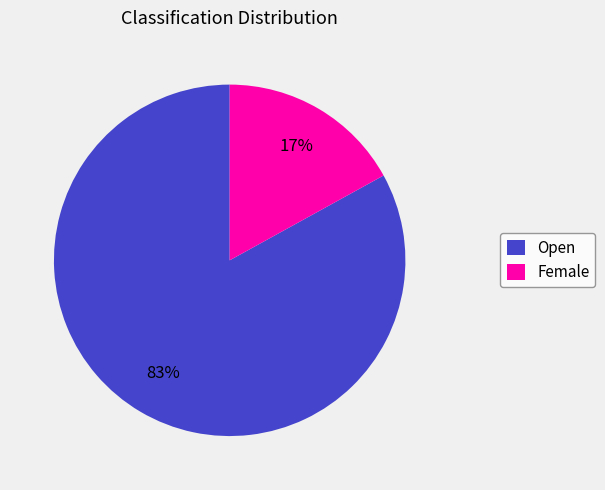

To the nearest percent, what is the average slice percentage?

50%